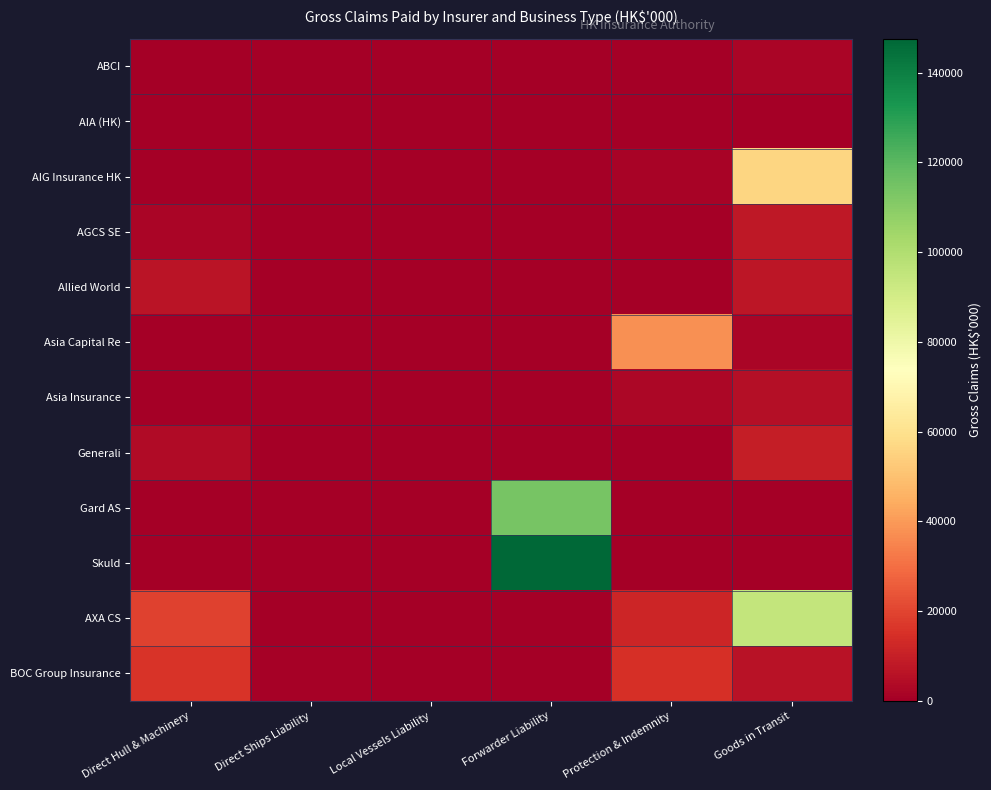

Which has a higher value, Local Vessels Liability or Goods in Transit?

Goods in Transit